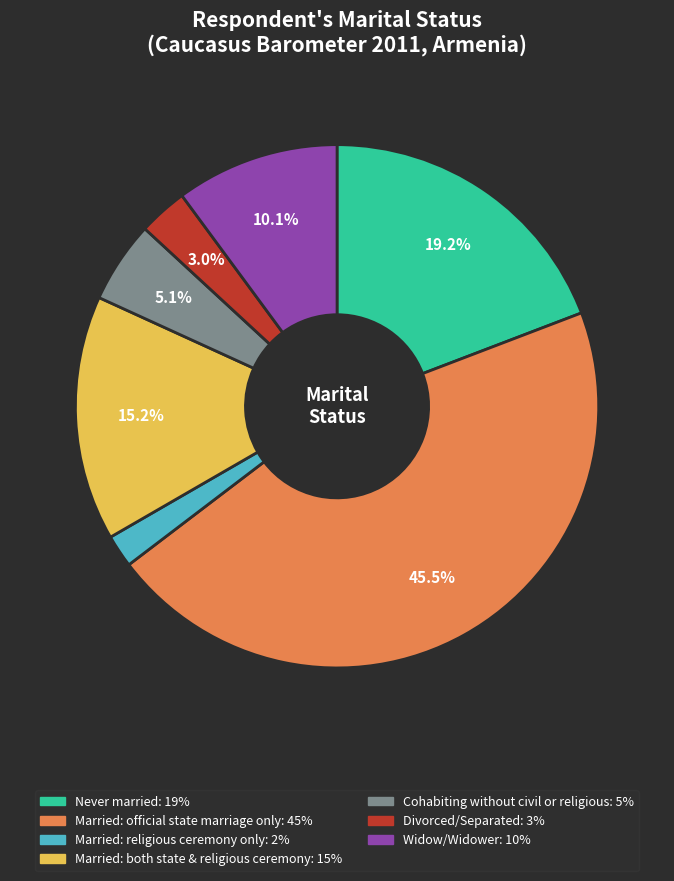

True or false: Never married accounts for 31% of the total.

False